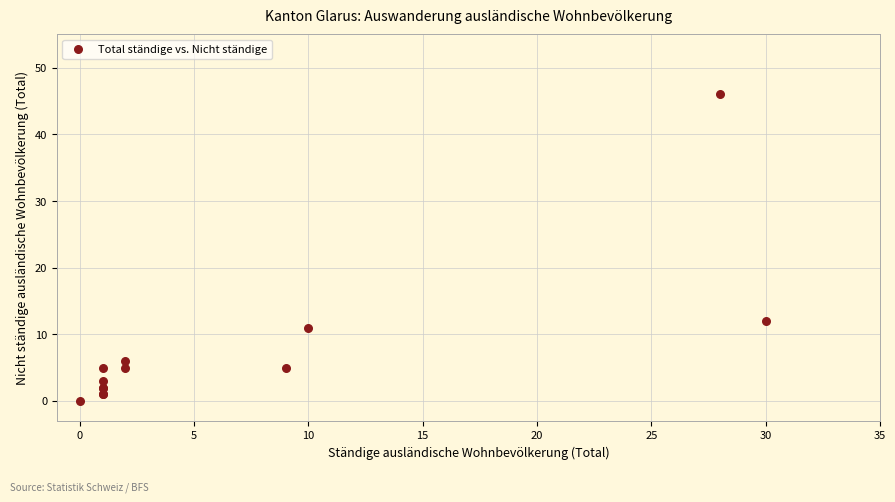

What Y value in the scatter plot is closest to 23?

12